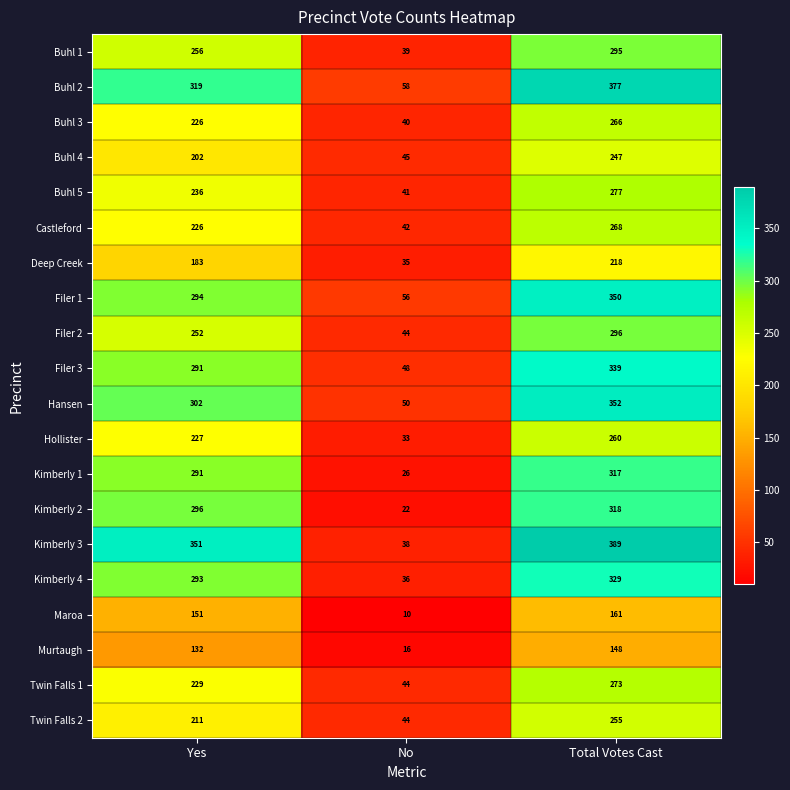

Rank the series by their maximum value, from lowest to highest.

Murtaugh, Maroa, Deep Creek, Buhl 4, Twin Falls 2, Hollister, Buhl 3, Castleford, Twin Falls 1, Buhl 5, Buhl 1, Filer 2, Kimberly 1, Kimberly 2, Kimberly 4, Filer 3, Filer 1, Hansen, Buhl 2, Kimberly 3